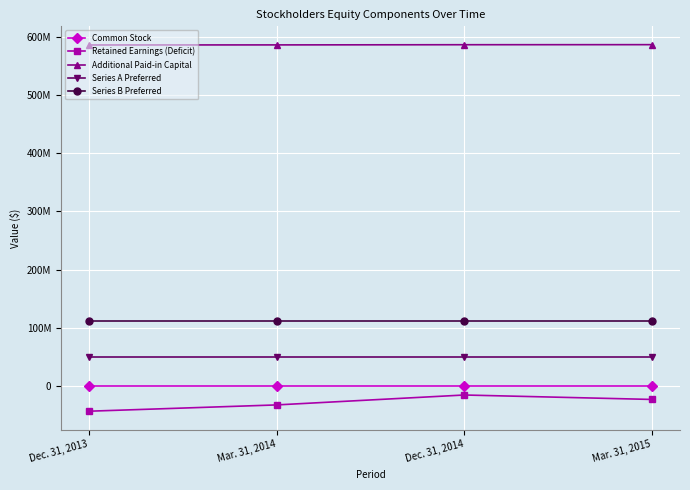

What is the label of the 3rd point from the left?

Dec. 31, 2014